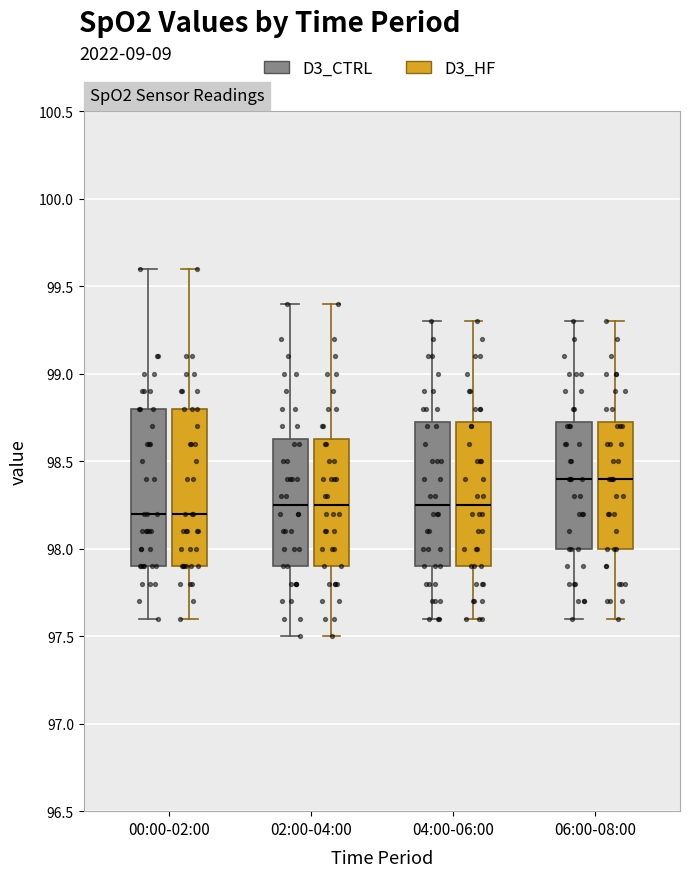

Where does the lower whisker of the box for 06:00-08:00 (D3_CTRL) end on the y-axis? The values are not printed on the chart, so give them approximately, as read against the axis.

97.60